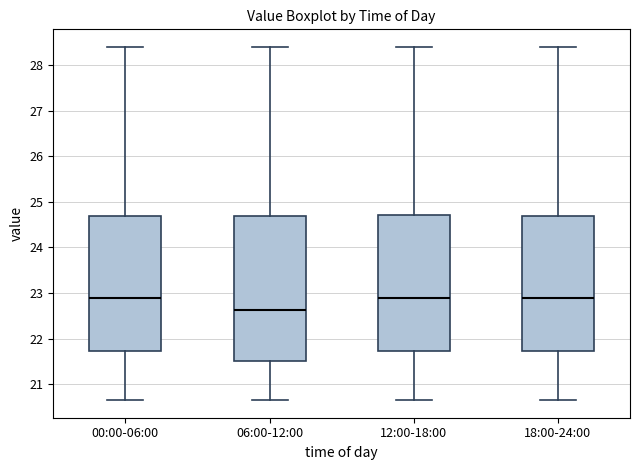

Comparing the boxes themselves (not the whiskers), which one is the tallest?

06:00-12:00